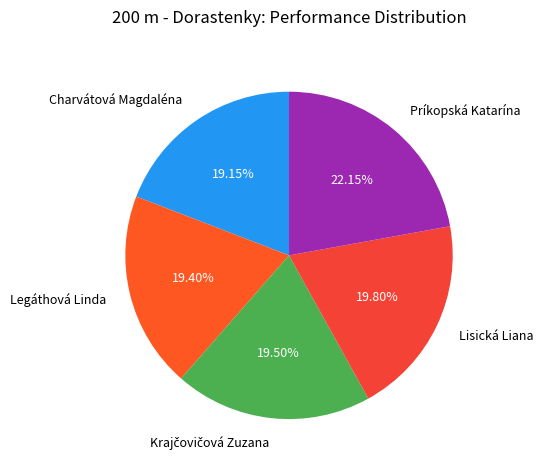

Which slice is the largest?

Príkopská Katarína